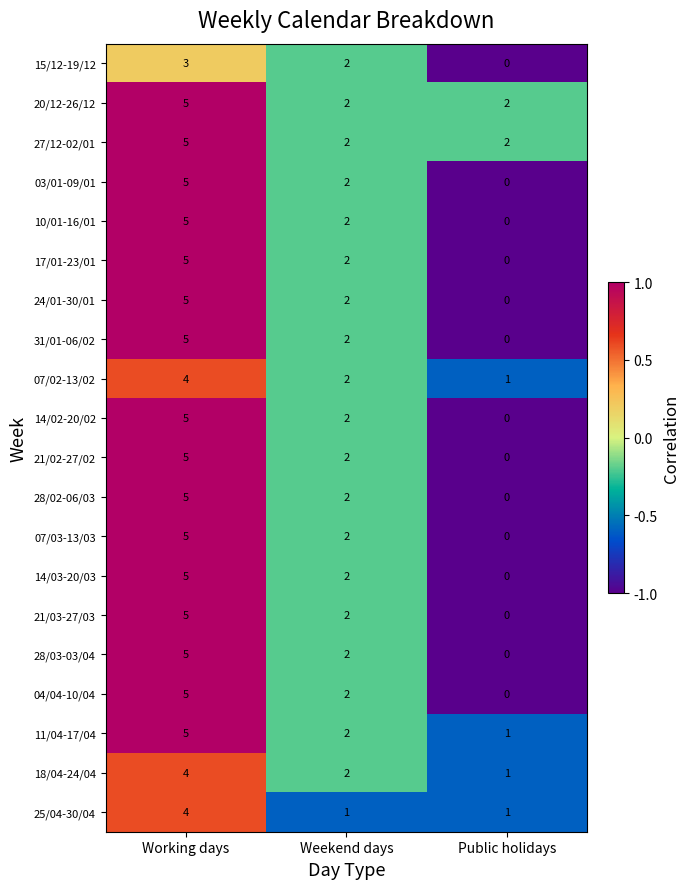

How many series are shown in this chart?

20